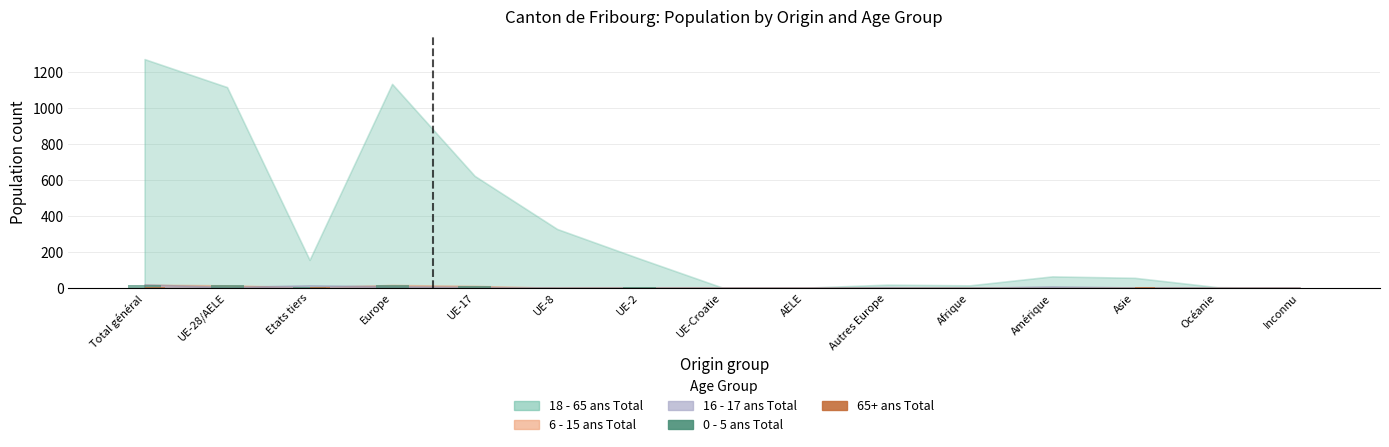

At which label is 0 - 5 ans Total closest to 9?

UE-17